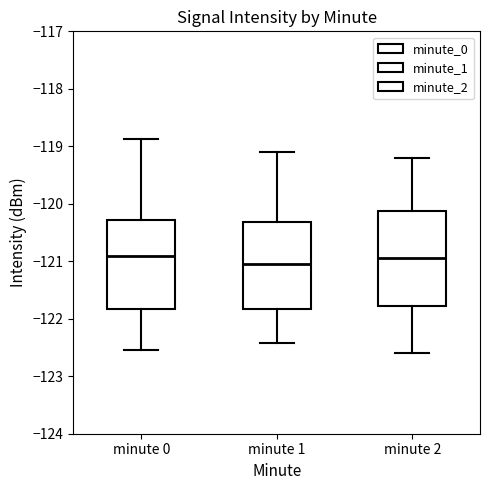

Reading left to right, read every box against the y-axis: the position of its median line, the range the box covers, and the ends of its whiskers. The values are not printed on the chart, so give them approximately, as read against the axis.

minute 0: median -120.9, box -121.8 to -120.3, whiskers -122.5 to -118.9
minute 1: median -121.0, box -121.8 to -120.3, whiskers -122.4 to -119.1
minute 2: median -120.9, box -121.8 to -120.1, whiskers -122.6 to -119.2